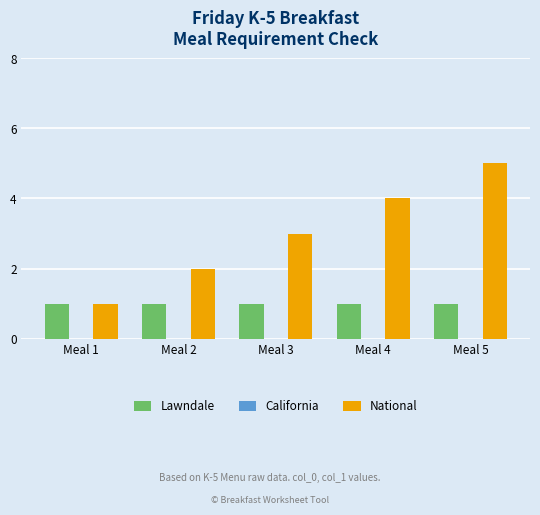

What is the minimum value for National?

1